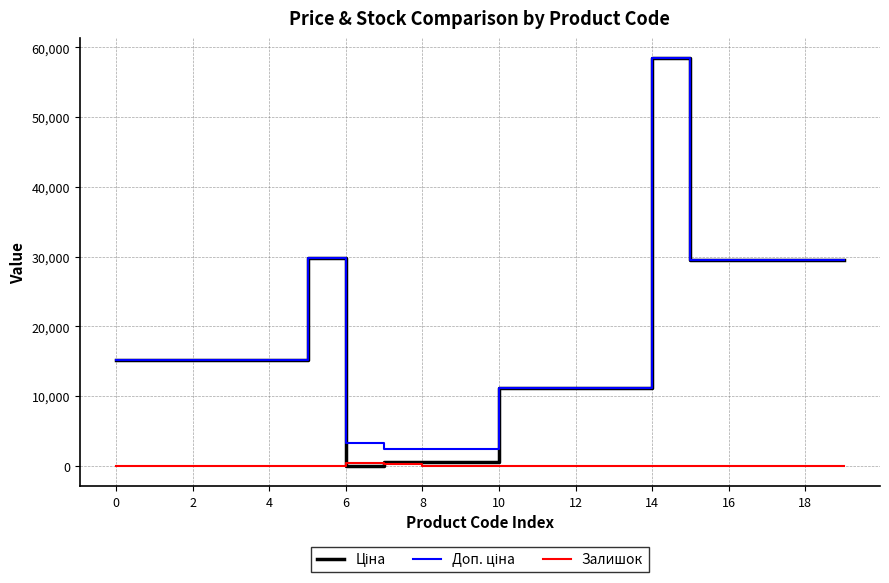

Does the chart display data point markers on the line(s)?

No